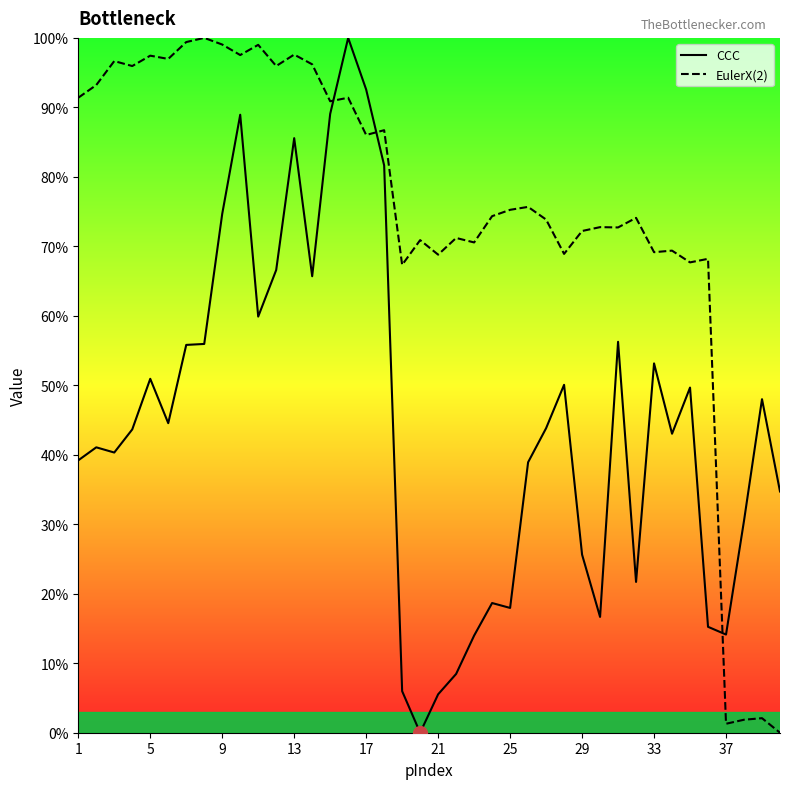

At 1, list the series in order from largest to smallest.

EulerX(2), CCC